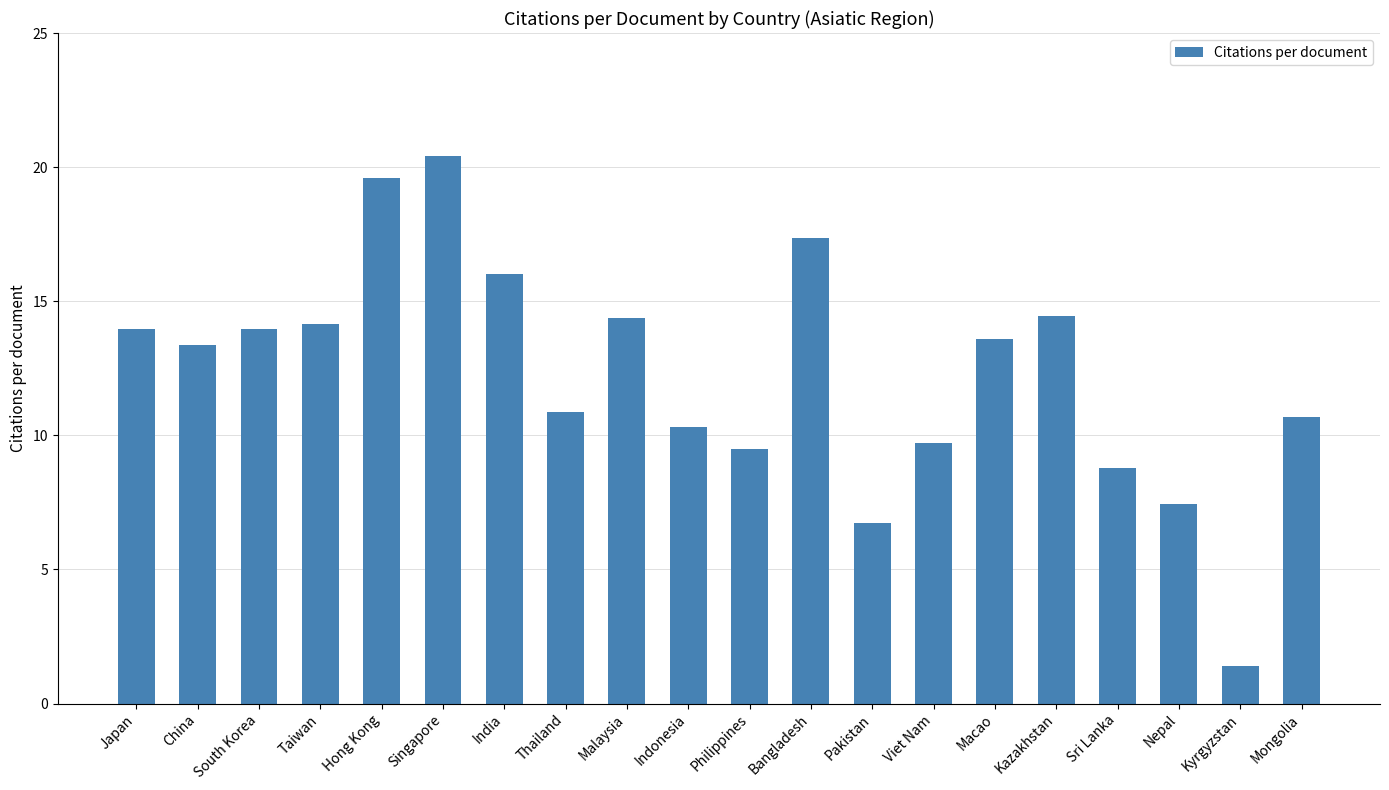

Which category has the lowest value across all series?

Kyrgyzstan